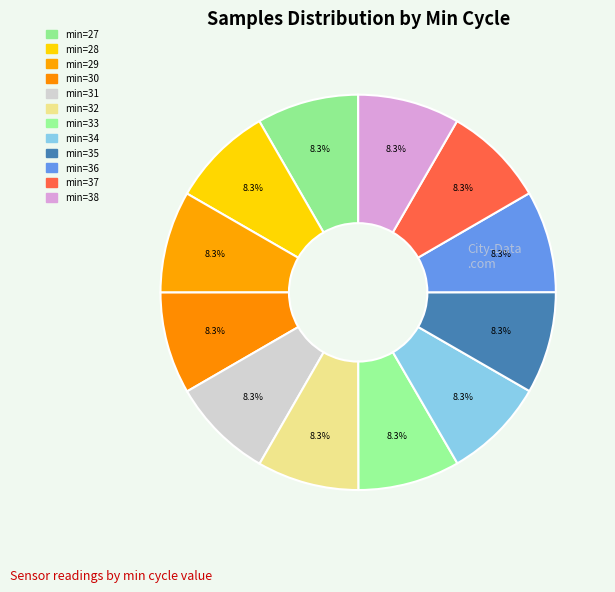

Which category has the biggest portion of the pie?

29